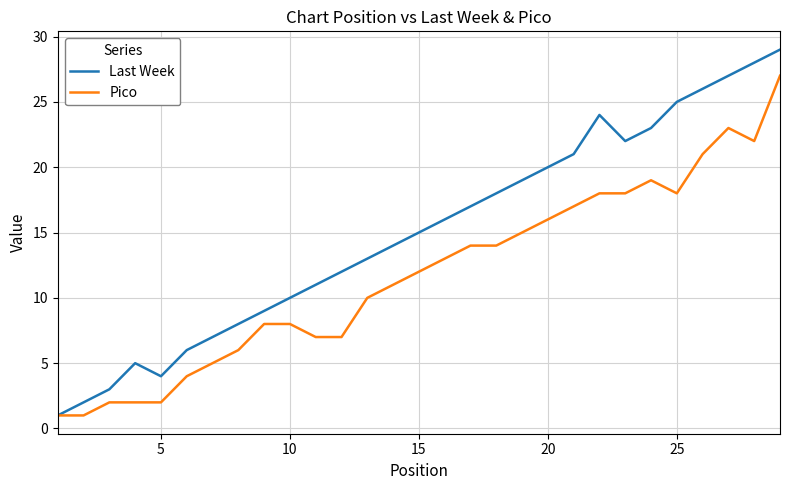

Reading left to right, list all the values displayed in this chart.

Last Week: 1	2	3	5	4	6	7	8	9	10	11	12	13	14	15	16	17	18	19	20	21	24	22	23	25	26	27	28	29
Pico: 1	1	2	2	2	4	5	6	8	8	7	7	10	11	12	13	14	14	15	16	17	18	18	19	18	21	23	22	27